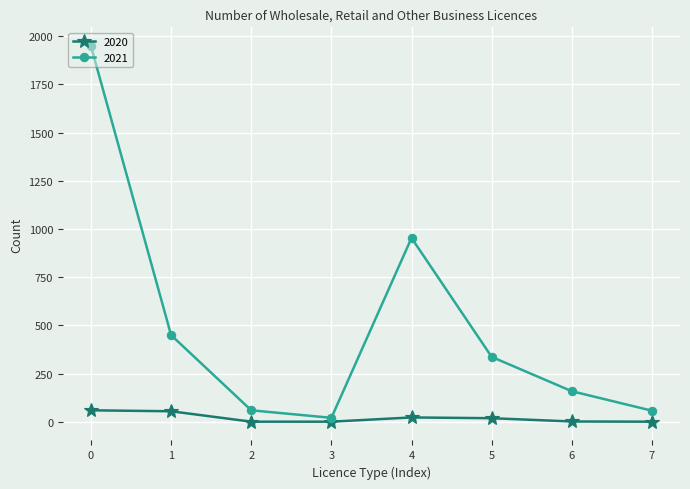

Which series has the largest range (max minus min)?

2021